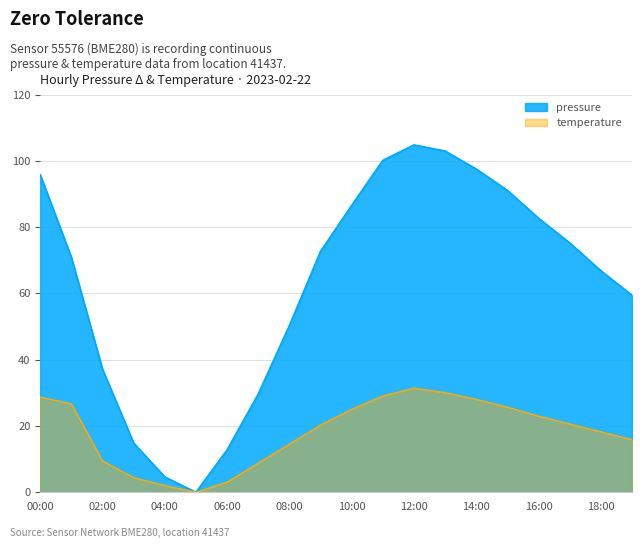

What is the difference between the temperature values at 05:00 and 11:00?

29.1